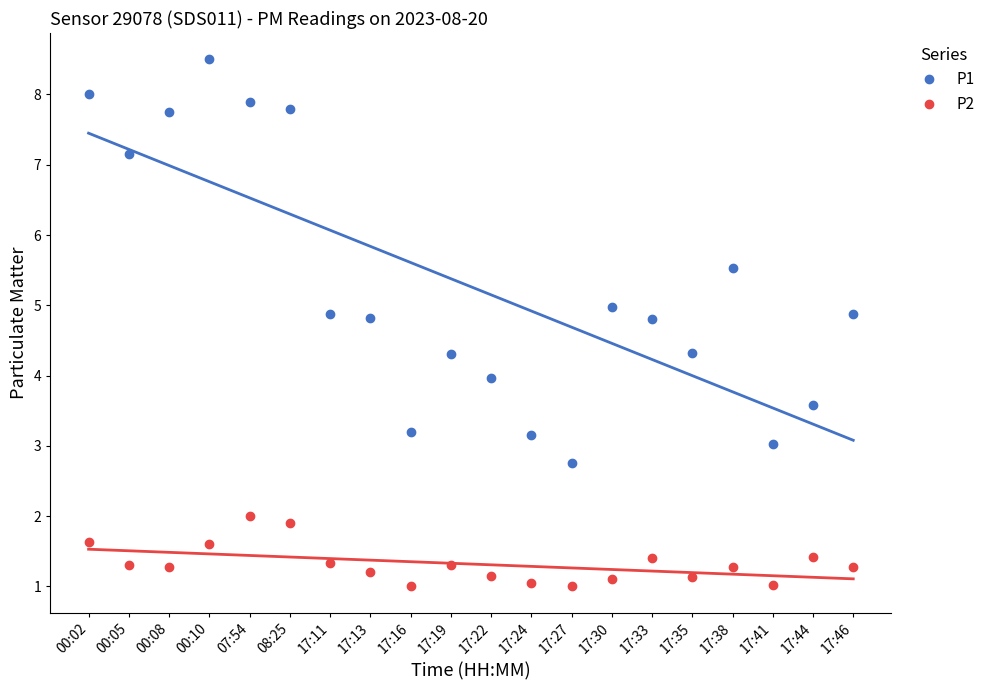

How many values in the P1 series exceed 4?

14